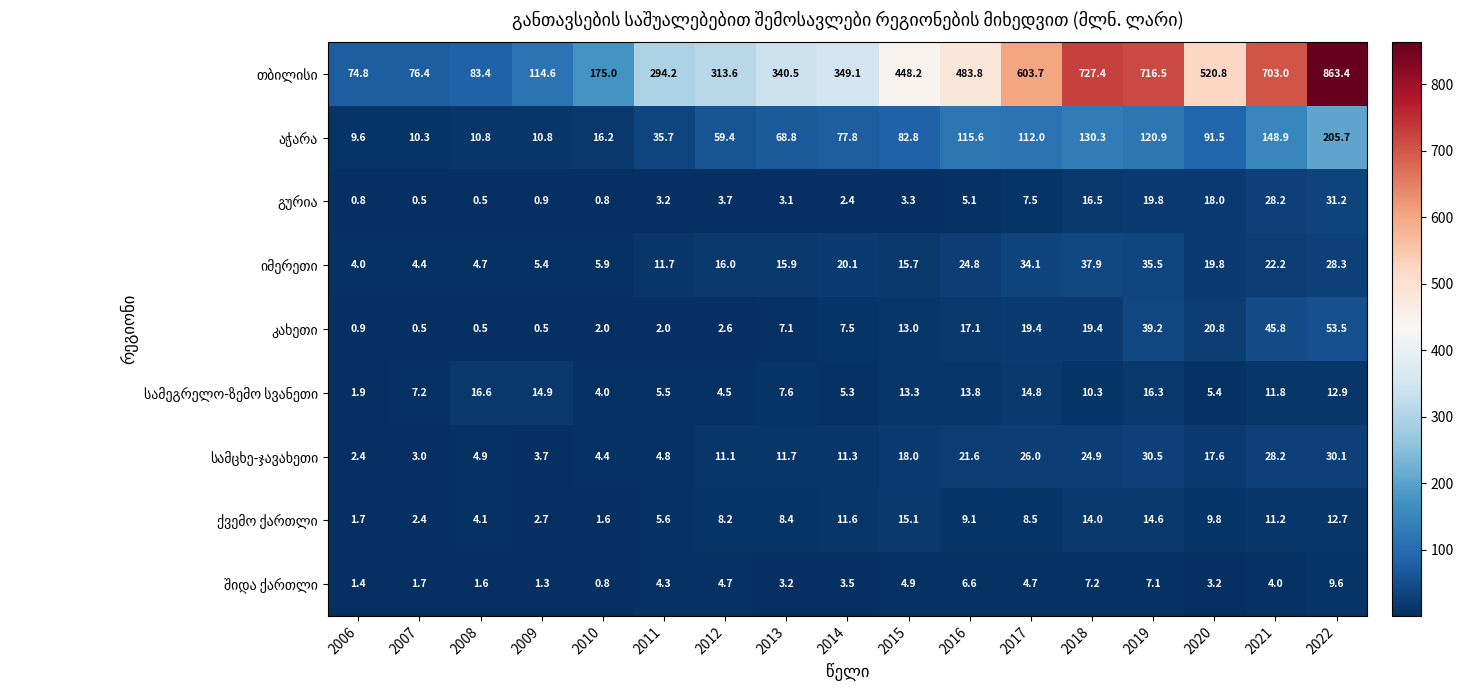

Which label corresponds to the largest value in the chart?

2022